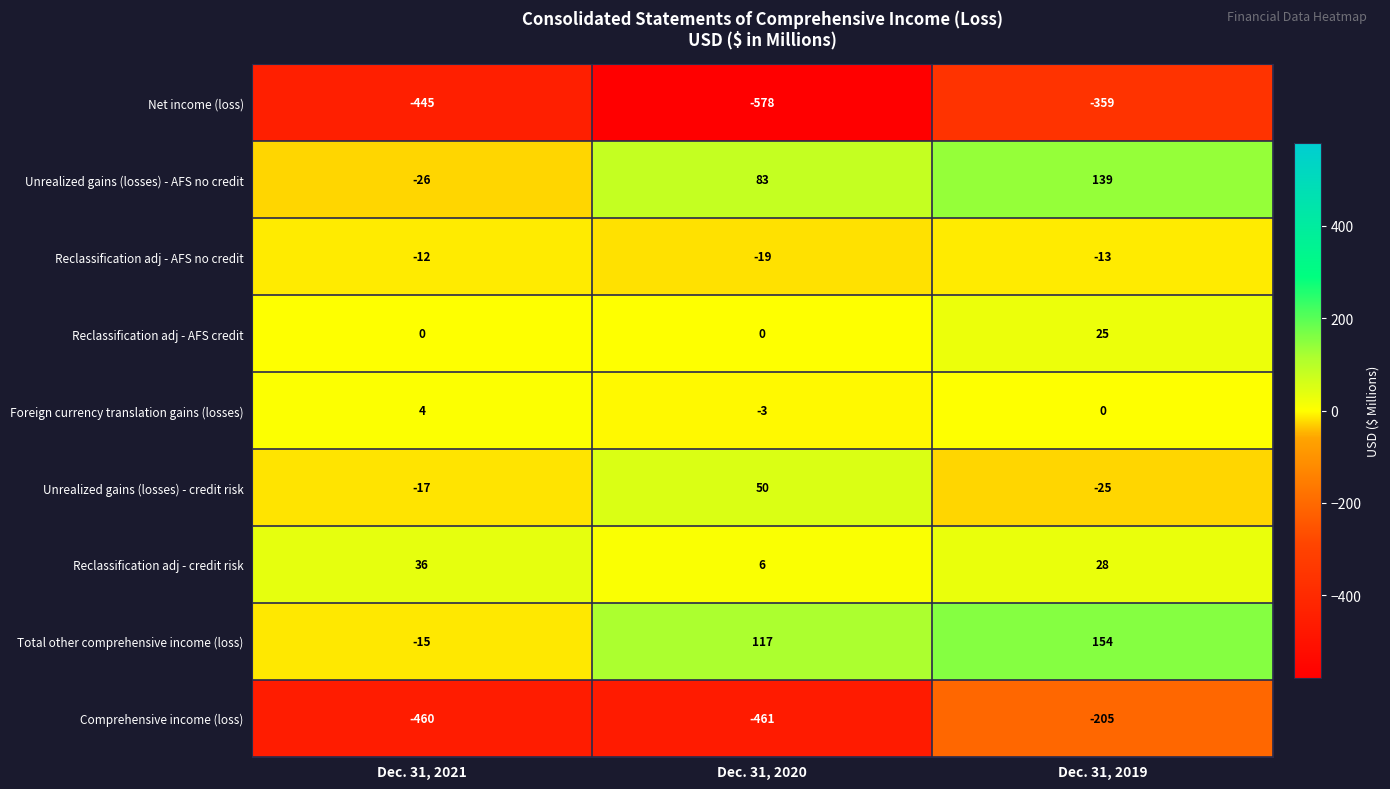

At which category is the sum across all series the highest?

Dec. 31, 2019